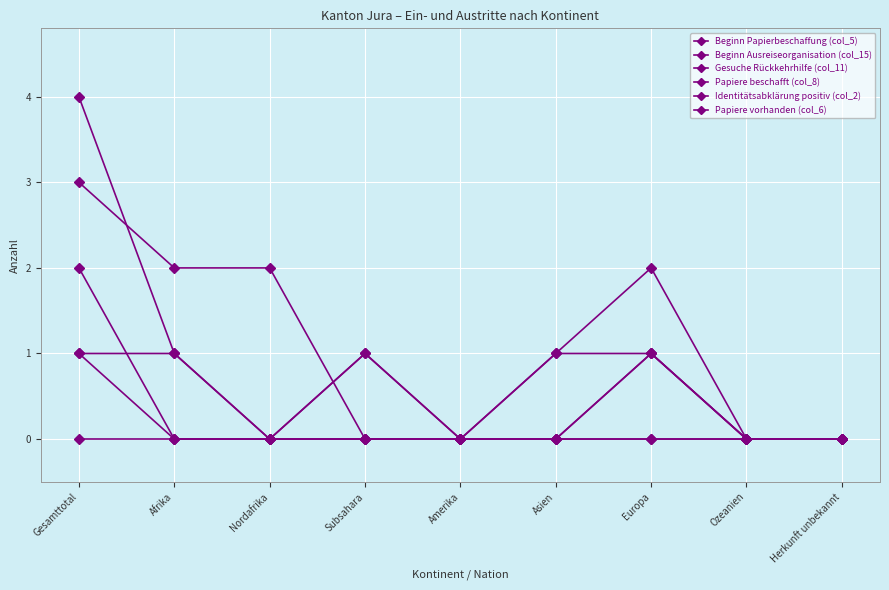

How many data points does each series have?

9